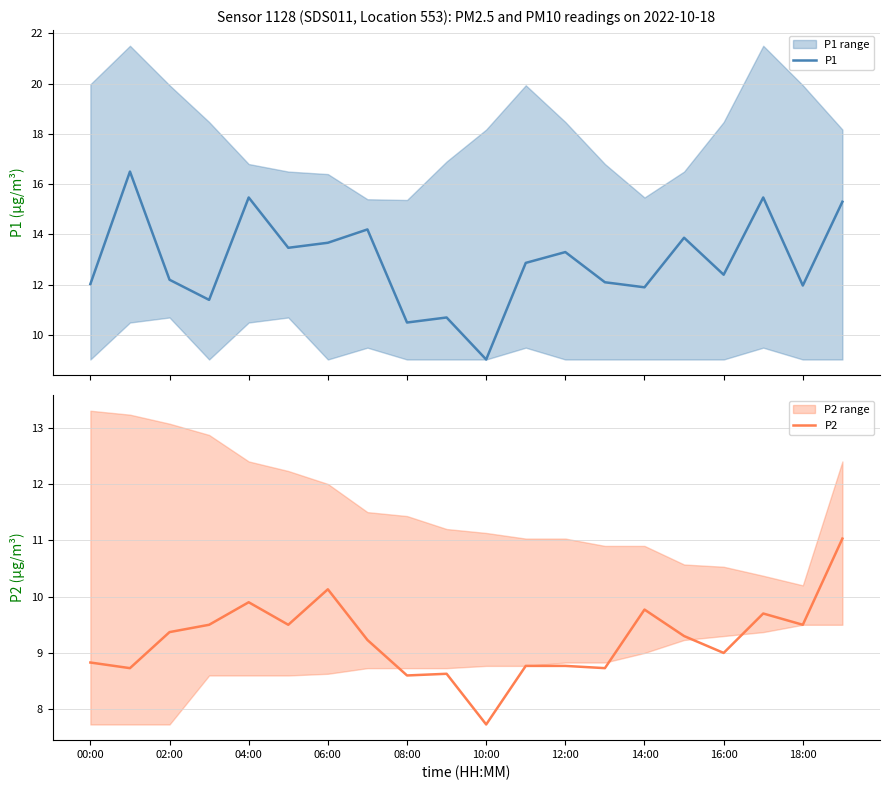

Where does the P2 series first go above 9?

02:00